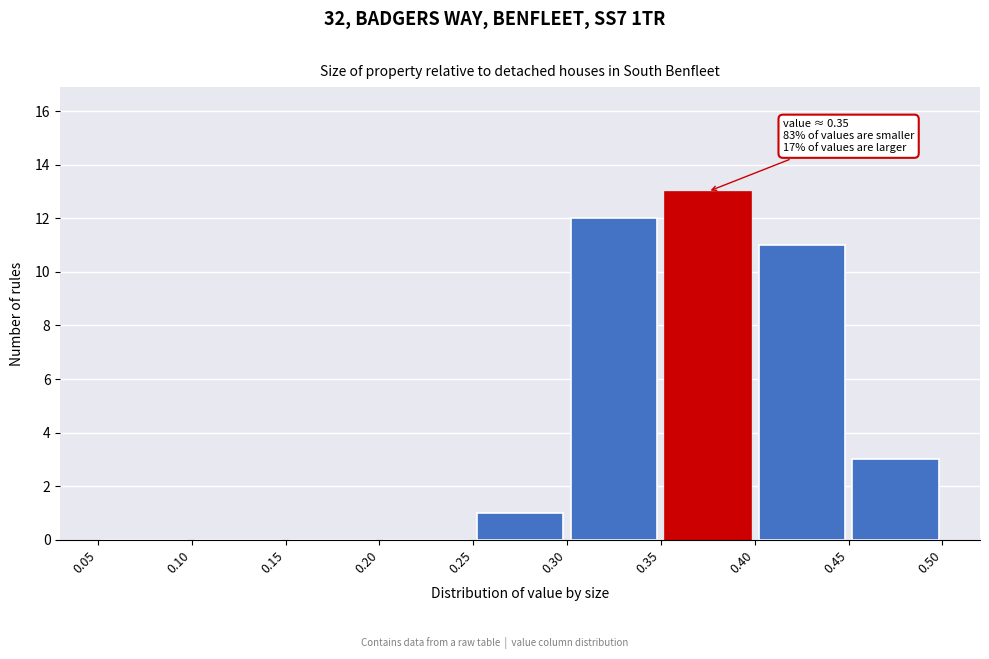

Which range on the x-axis has the tallest bar?

0.35 to 0.40